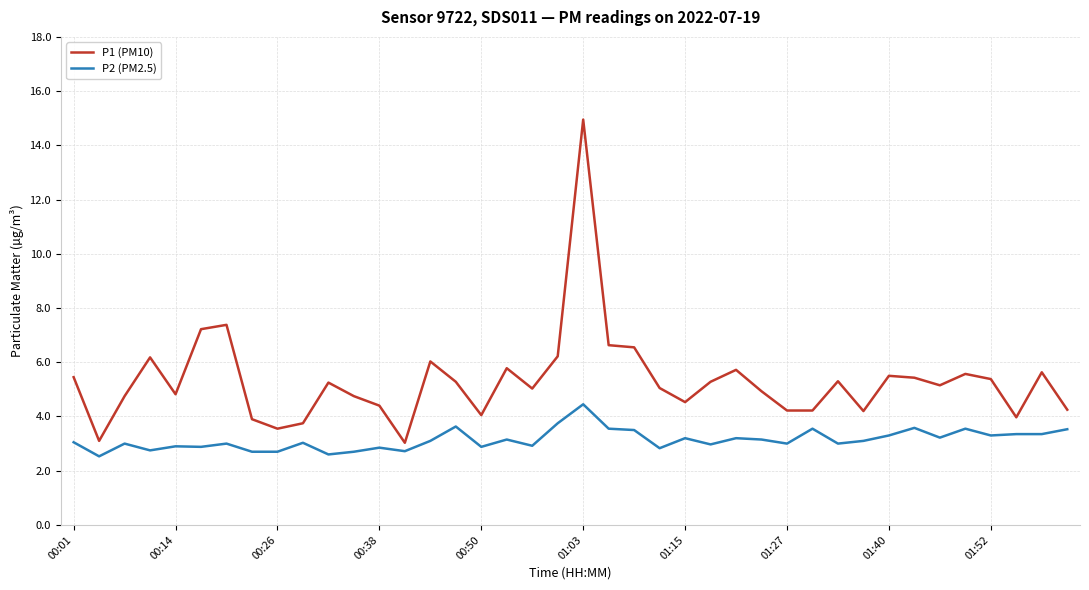

What is the lowest value of the P2 (PM2.5) series?

2.5